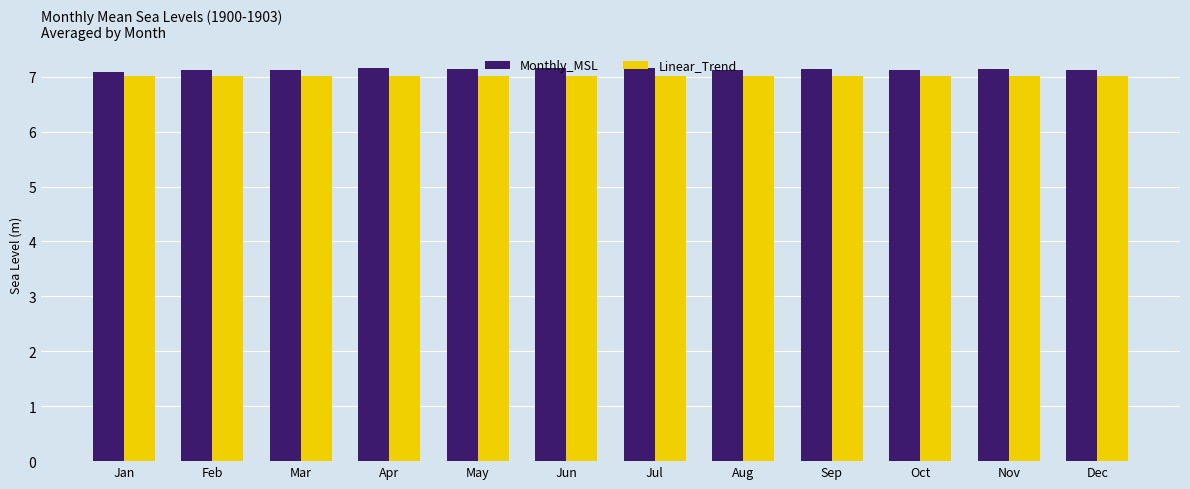

Which series has the widest spread of values?

Monthly_MSL